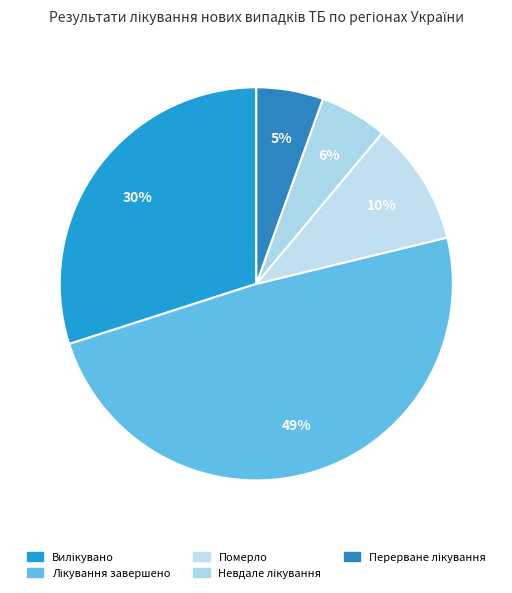

Is there a majority slice in this chart?

No